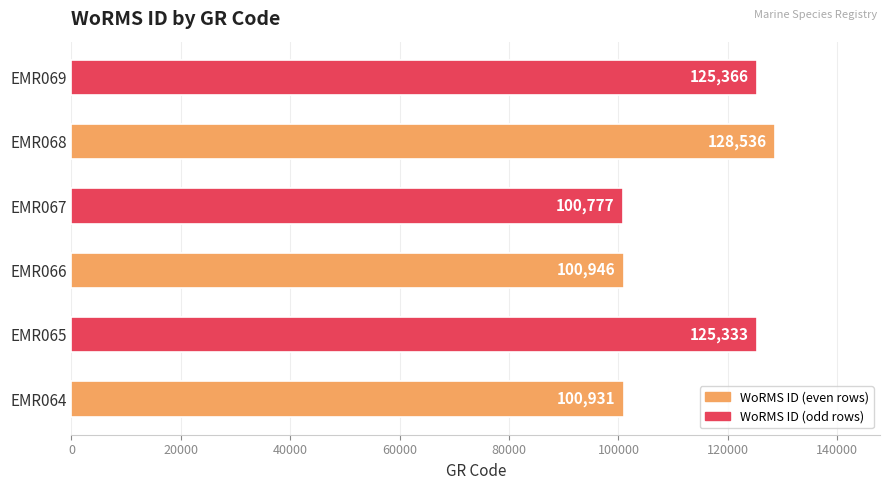

Reading top to bottom, extract all data points from this chart.

125366	128536	100777	100946	125333	100931